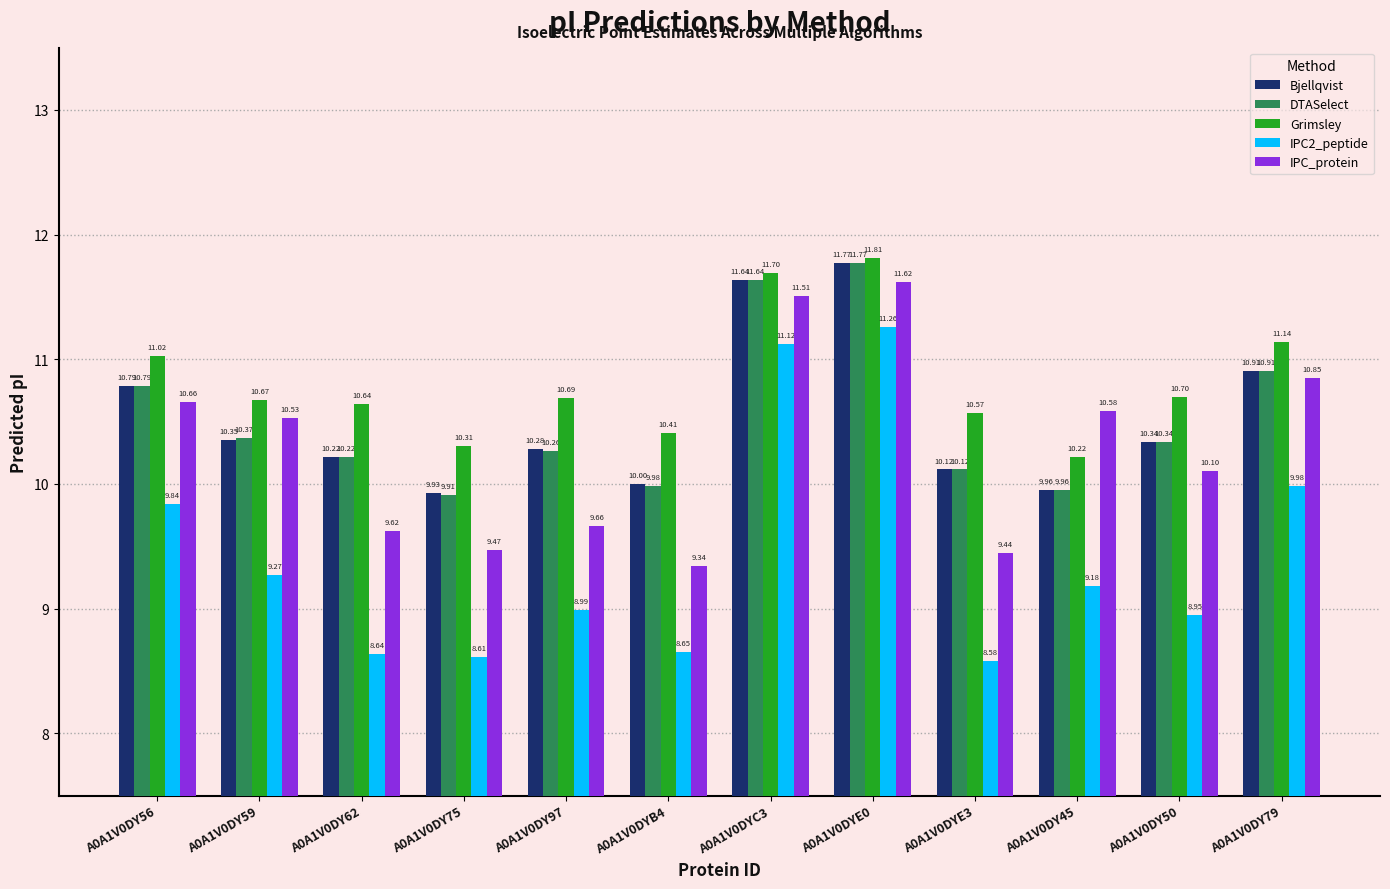

What position from the left is A0A1V0DYC3?

7